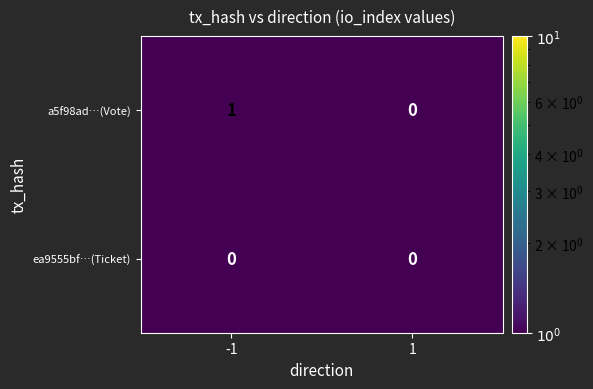

Which series changed the most between -1 and 1?

a5f98ad…(Vote)